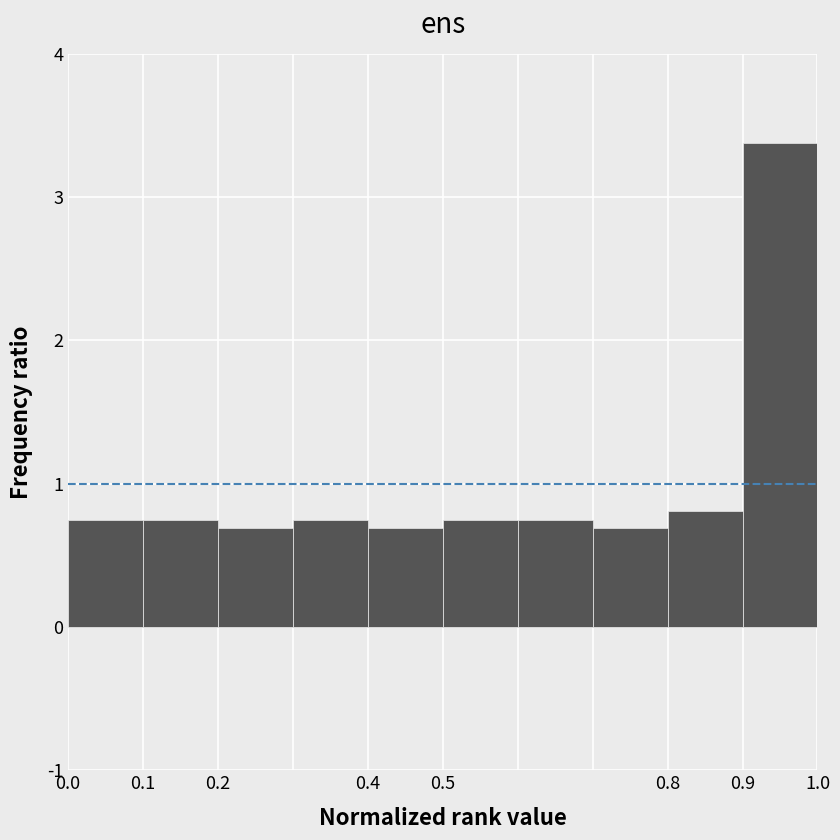

Over which range of the x-axis is the bar tallest?

0.9 to 1.0